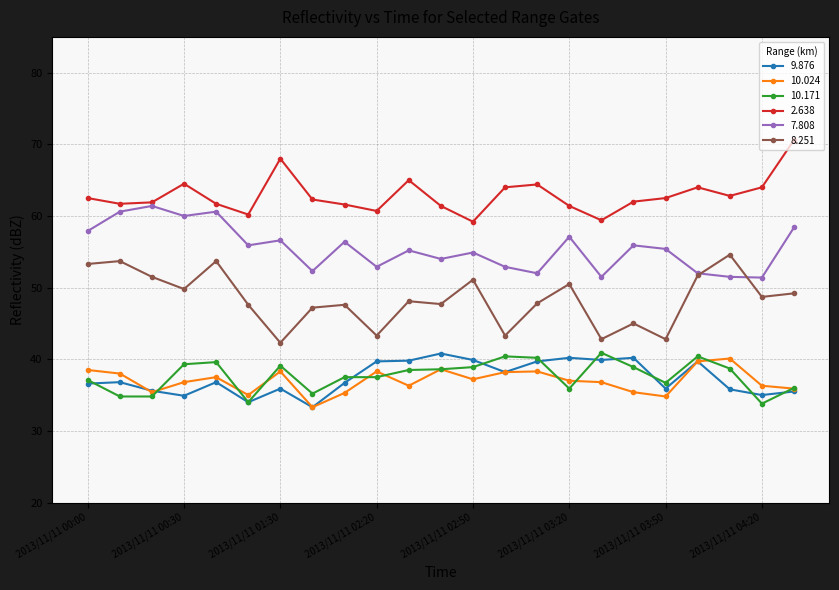

What is the value of the 10.171 point at the 5th from the left?

39.6